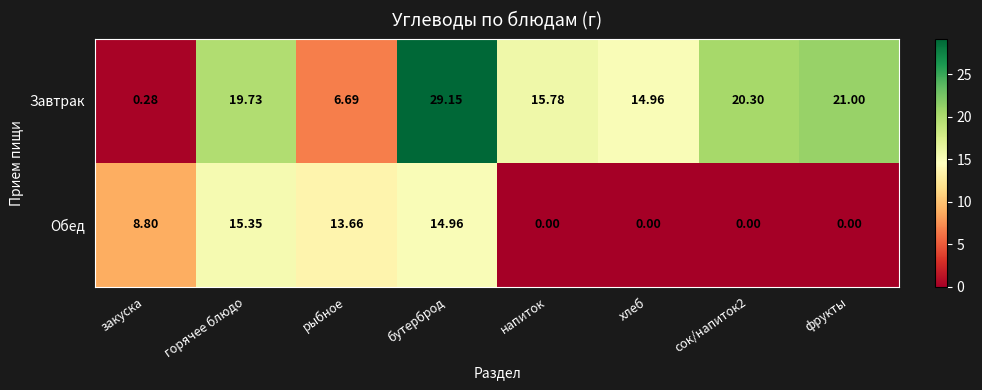

At which label is Обед closest to 7?

закуска